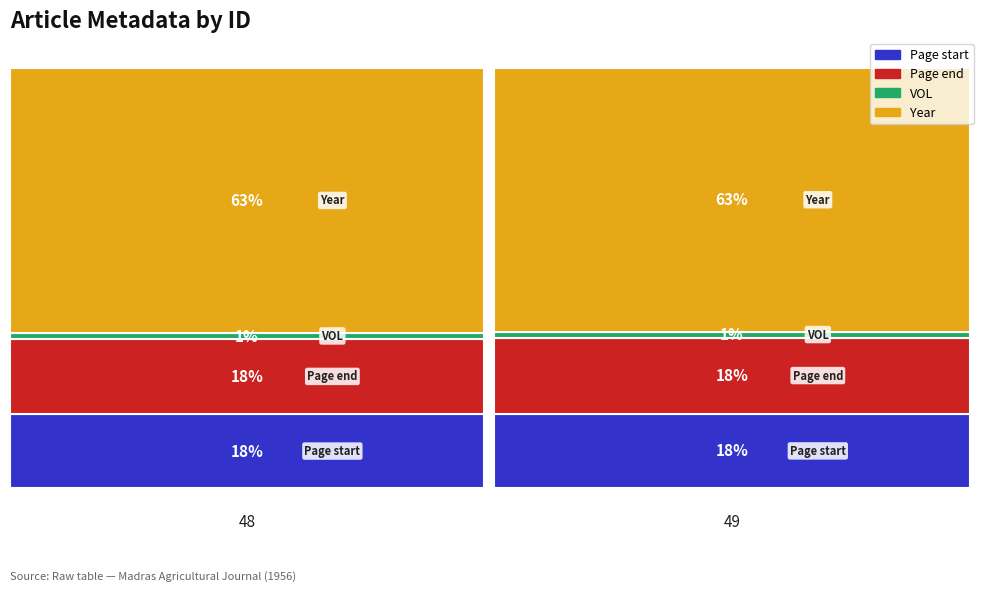

Reading left to right, transcribe all the data shown in this chart.

Page start: 549	554
Page end: 553	564
VOL: 44	44
Year: 1956	1956